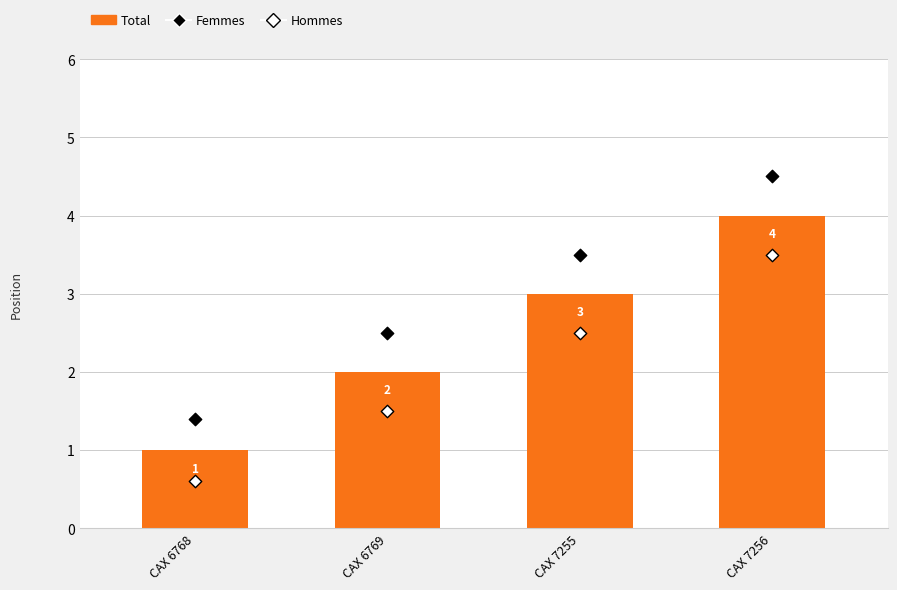

Is the value of Hommes at CAX 6768 greater than the value of Total at CAX 7255?

No